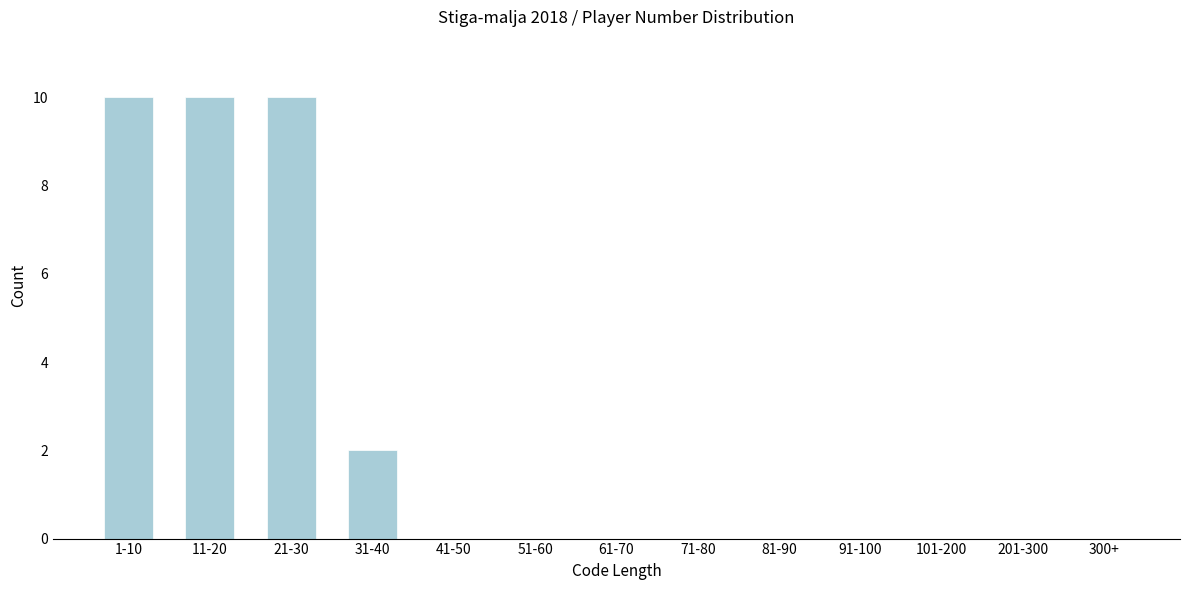

Reading left to right, extract all data points from this chart.

1-10=10	11-20=10	21-30=10	31-40=2	41-50=0	51-60=0	61-70=0	71-80=0	81-90=0	91-100=0	101-200=0	201-300=0	300+=0